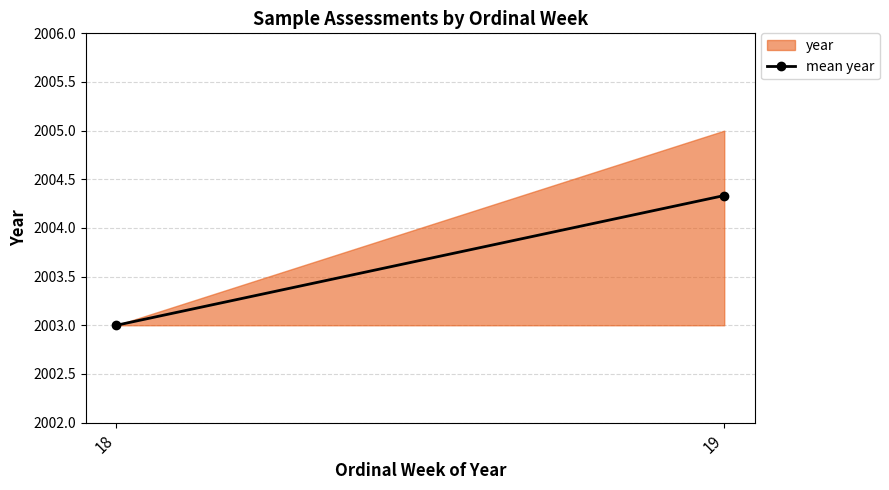

Does the chart have visible grid lines?

Yes